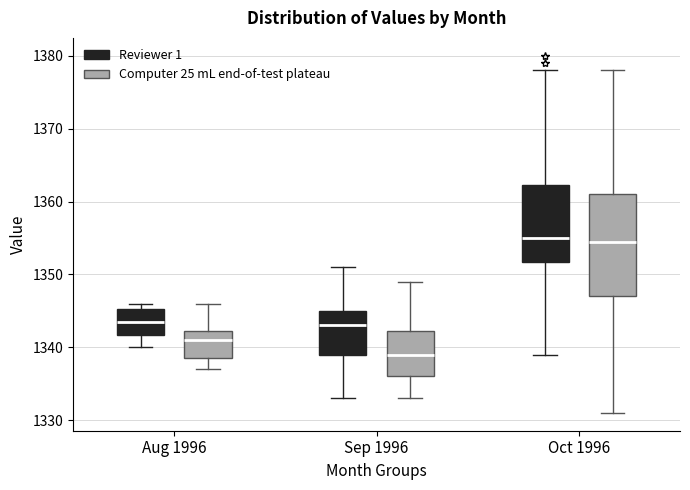

Reading left to right, read every box against the y-axis: the position of its median line, the range the box covers, and the ends of its whiskers. The values are not printed on the chart, so give them approximately, as read against the axis.

Aug 1996 (Reviewer 1): median 1344, box 1342 to 1345, whiskers 1340 to 1346
Aug 1996 (Computer 25 mL end-of-test plateau): median 1341, box 1339 to 1342, whiskers 1337 to 1346
Sep 1996 (Reviewer 1): median 1343, box 1339 to 1345, whiskers 1333 to 1351
Sep 1996 (Computer 25 mL end-of-test plateau): median 1339, box 1336 to 1342, whiskers 1333 to 1349
Oct 1996 (Reviewer 1): median 1355, box 1352 to 1362, whiskers 1339 to 1378
Oct 1996 (Computer 25 mL end-of-test plateau): median 1355, box 1347 to 1361, whiskers 1331 to 1378